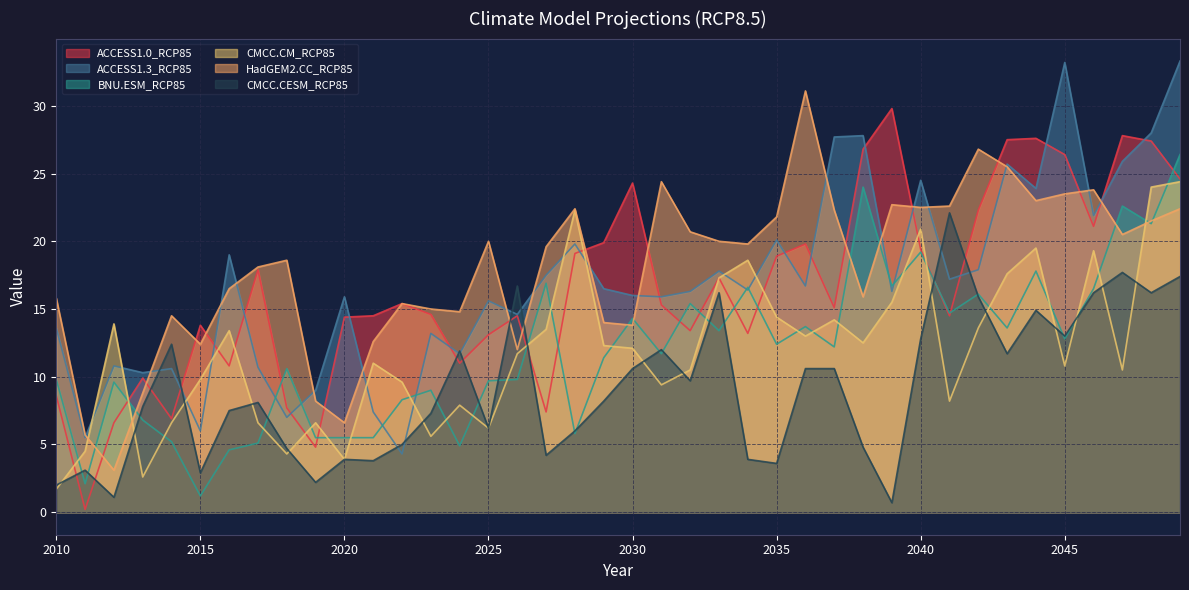

What is the sum of the CMCC.CM_RCP85 values at 2021 and 2013?

13.6